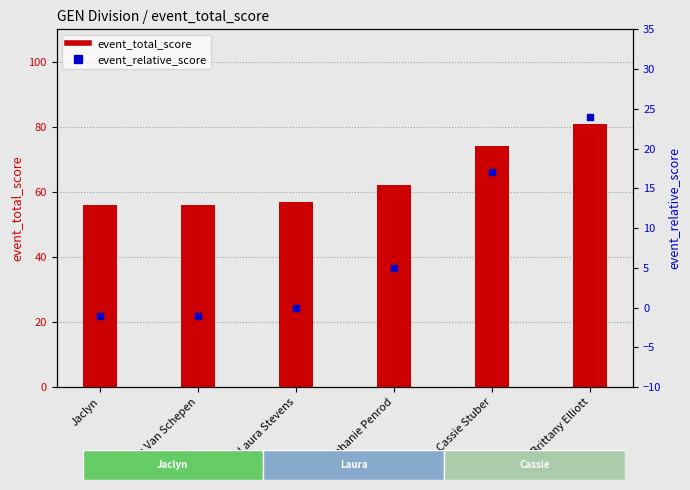

At which category is the sum across all series the highest?

Brittany Elliott